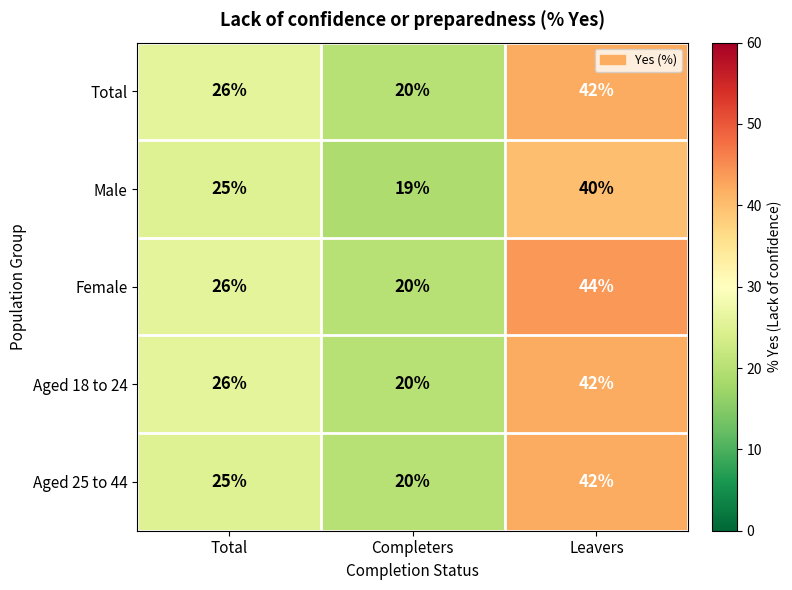

Which category has the lowest value across all series?

Completers